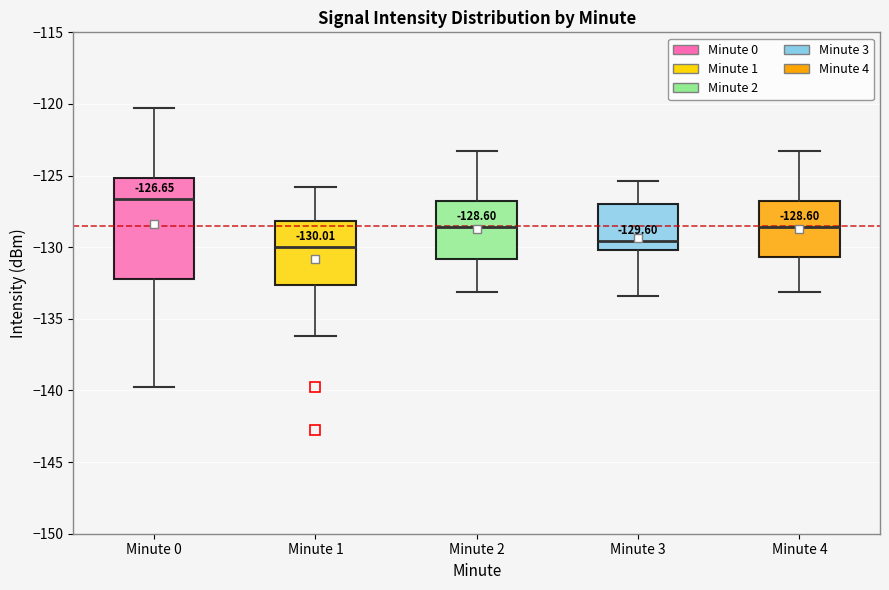

Comparing the boxes themselves (not the whiskers), which one is the tallest?

Minute 0